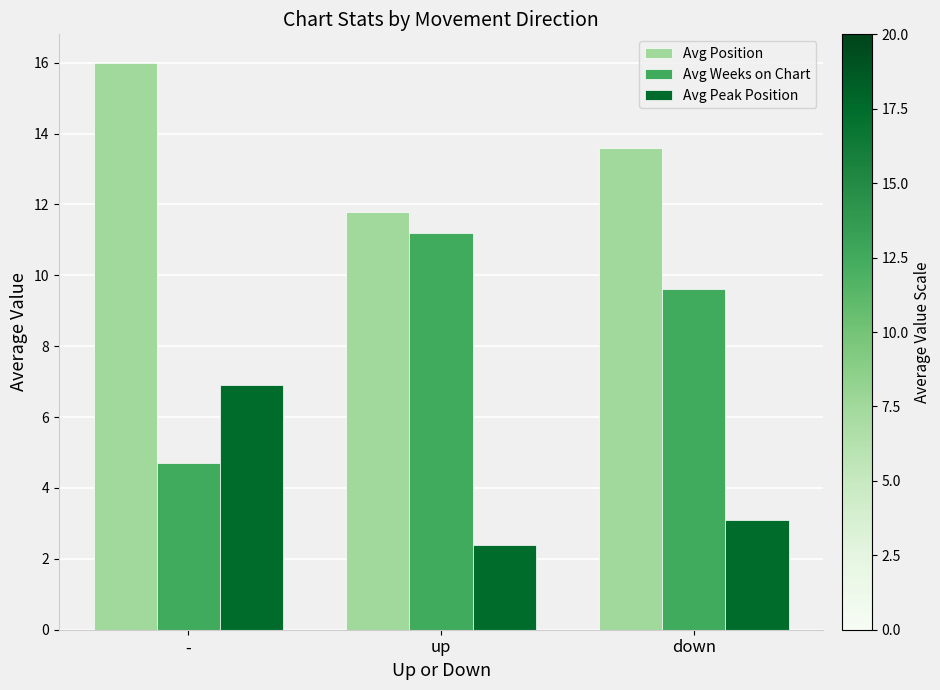

Reading left to right, list all the values displayed in this chart.

Avg Position: -=16.0	up=11.8	down=13.6
Avg Weeks on Chart: -=4.7	up=11.2	down=9.6
Avg Peak Position: -=6.9	up=2.4	down=3.1